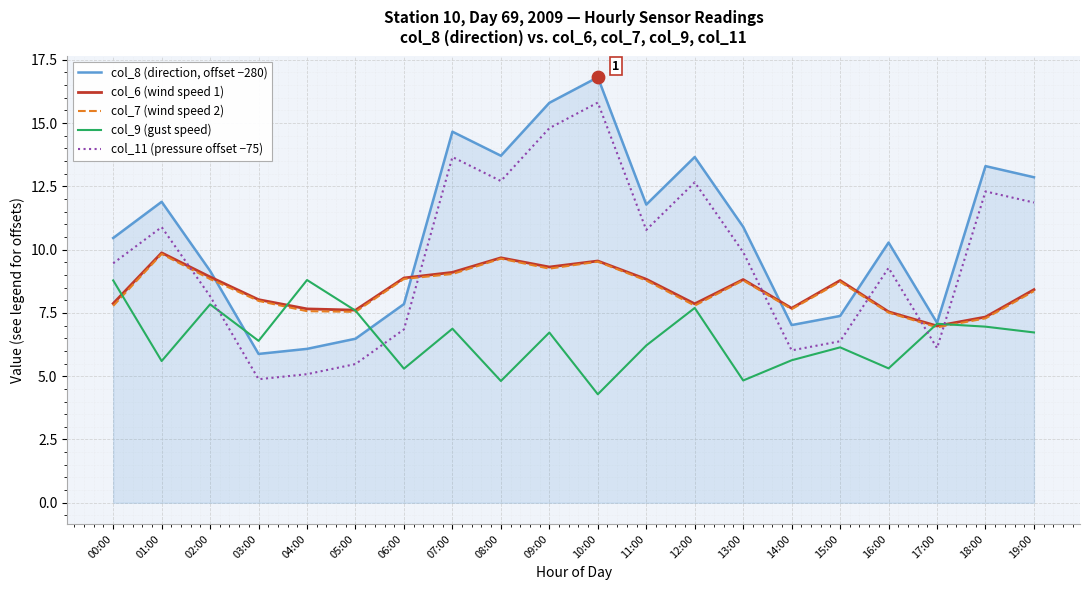

What is the difference between the highest and lowest values at 05:00?

2.1